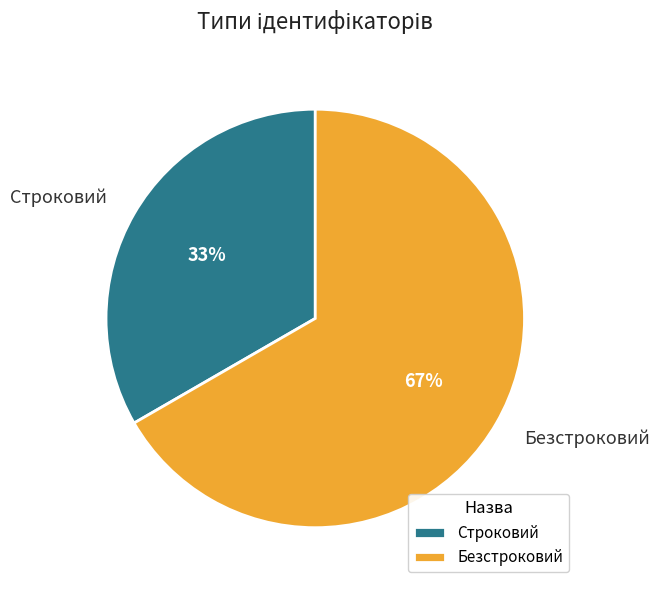

To the nearest percent, what portion does Строковий represent?

33%